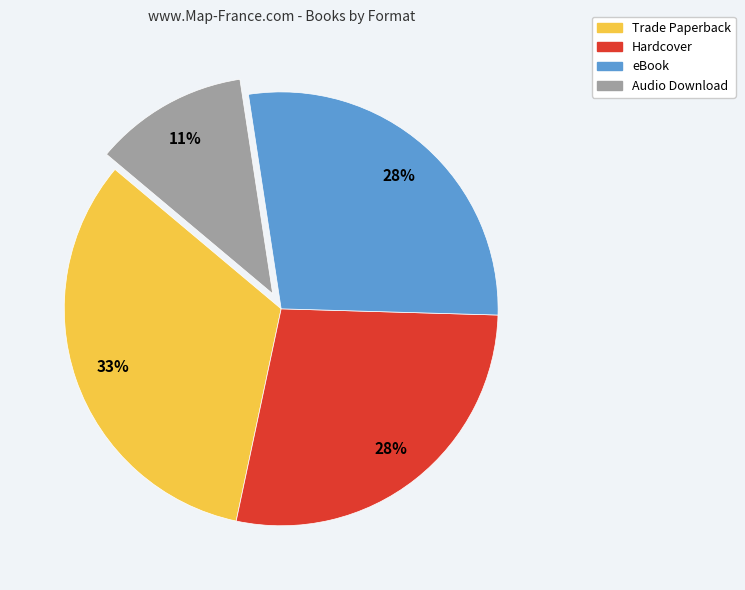

Which has a higher value, Trade Paperback or eBook?

Trade Paperback